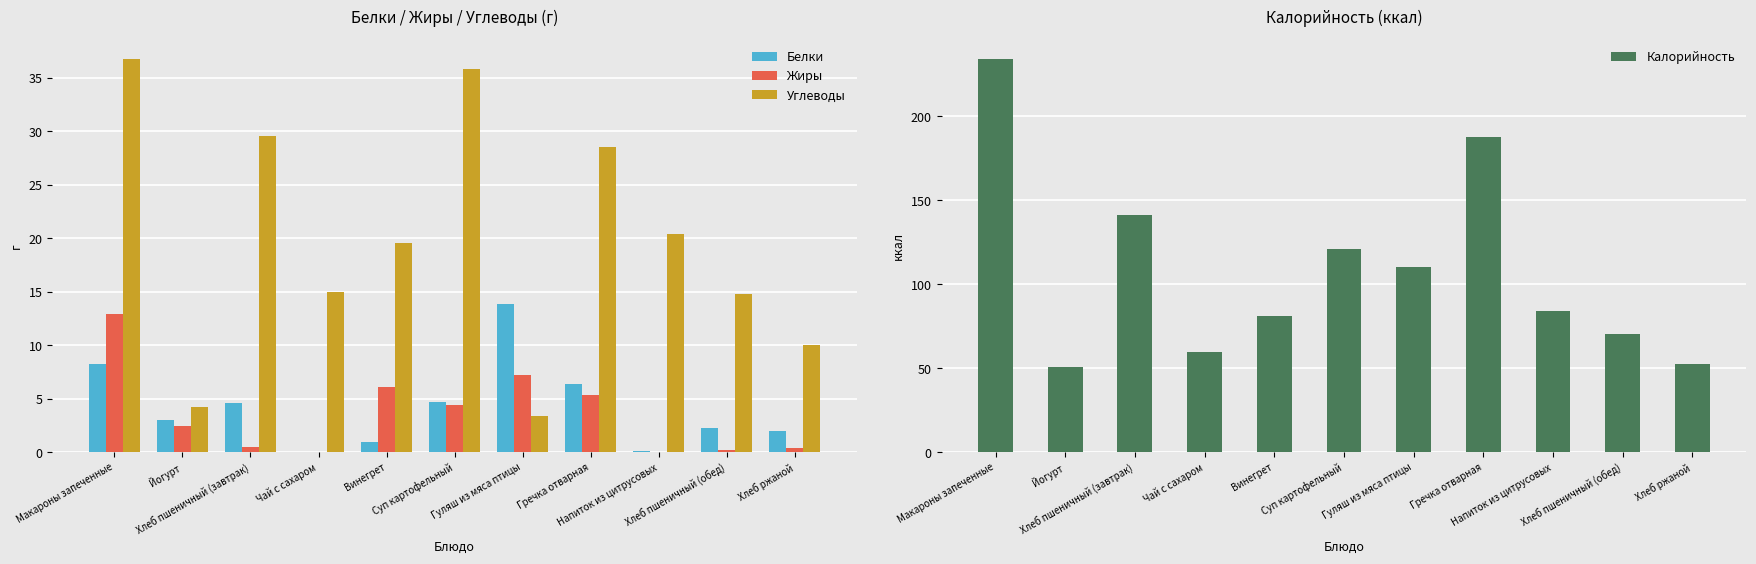

Count the number of categories in the chart.

11